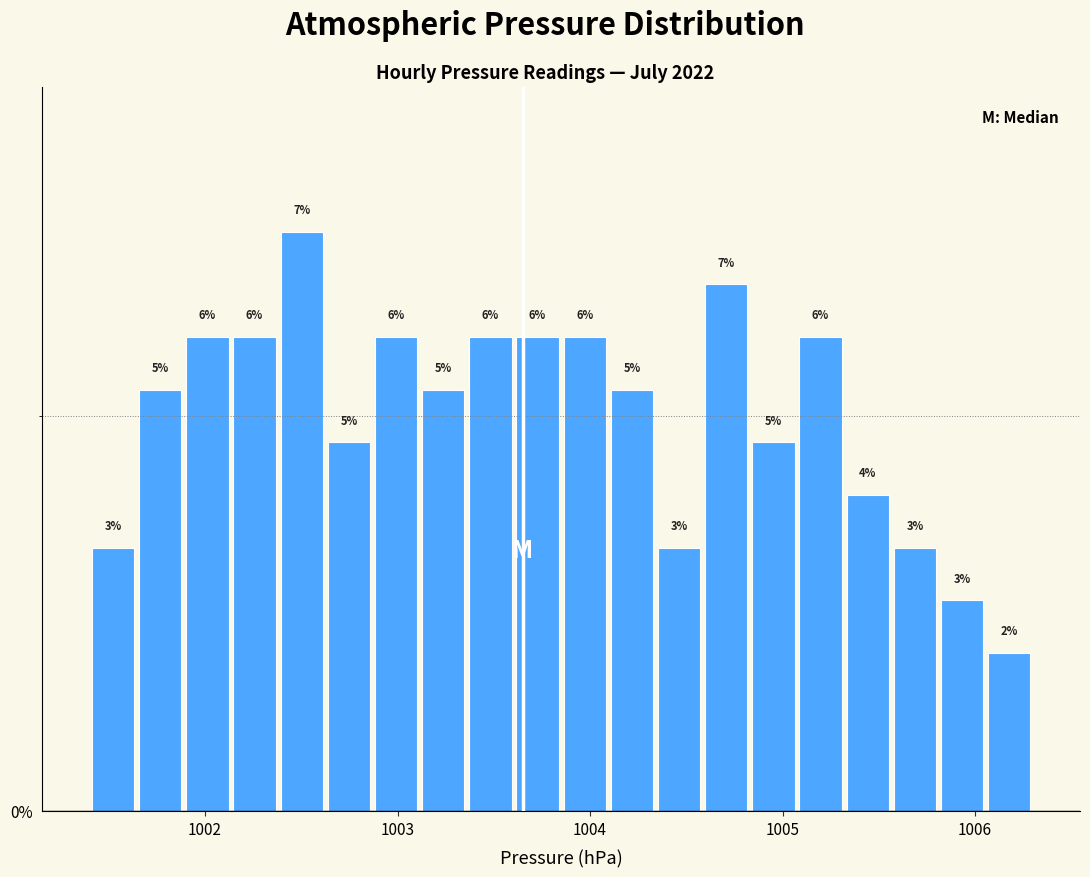

Read against the x-axis, roughly where is the centre of the tallest bar?

1002.5